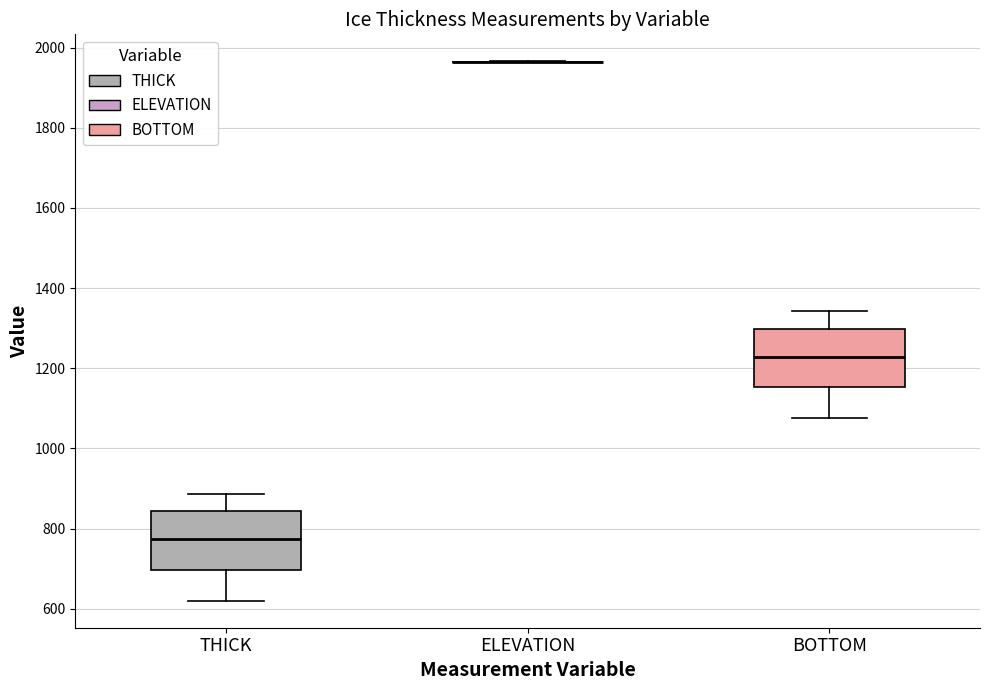

Reading left to right, read every box against the y-axis: the position of its median line, the range the box covers, and the ends of its whiskers. The values are not printed on the chart, so give them approximately, as read against the axis.

THICK: median 780, box 700 to 840, whiskers 620 to 880
ELEVATION: box collapsed to a line at 1960, whiskers 1960 to 1960
BOTTOM: median 1220, box 1160 to 1300, whiskers 1080 to 1340